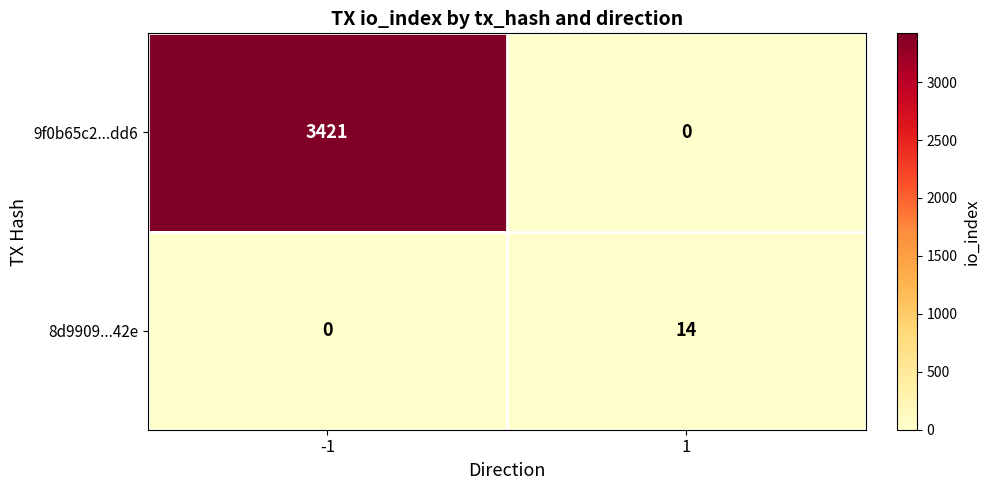

What is the sum of all 8d9909...42e values?

14